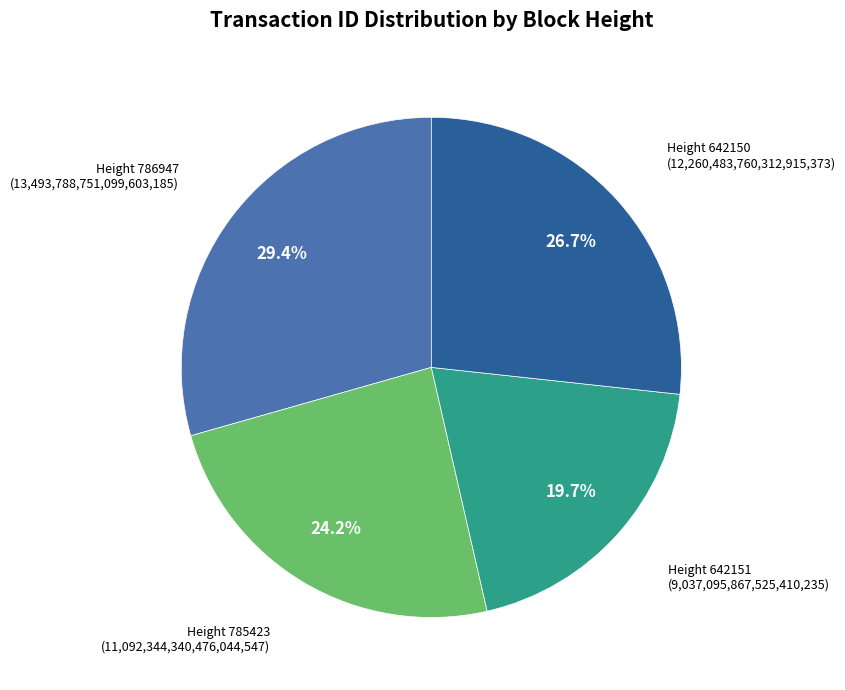

Is there any slice that represents more than half of the pie?

No